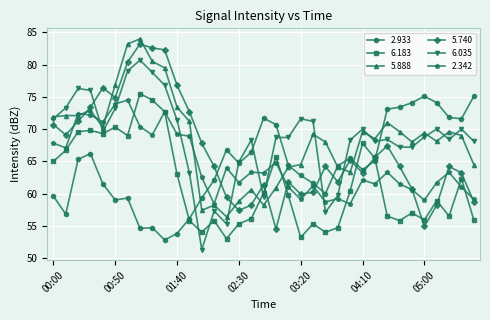

What is the value of the 6.183 point at the 24th from the left?

54.7